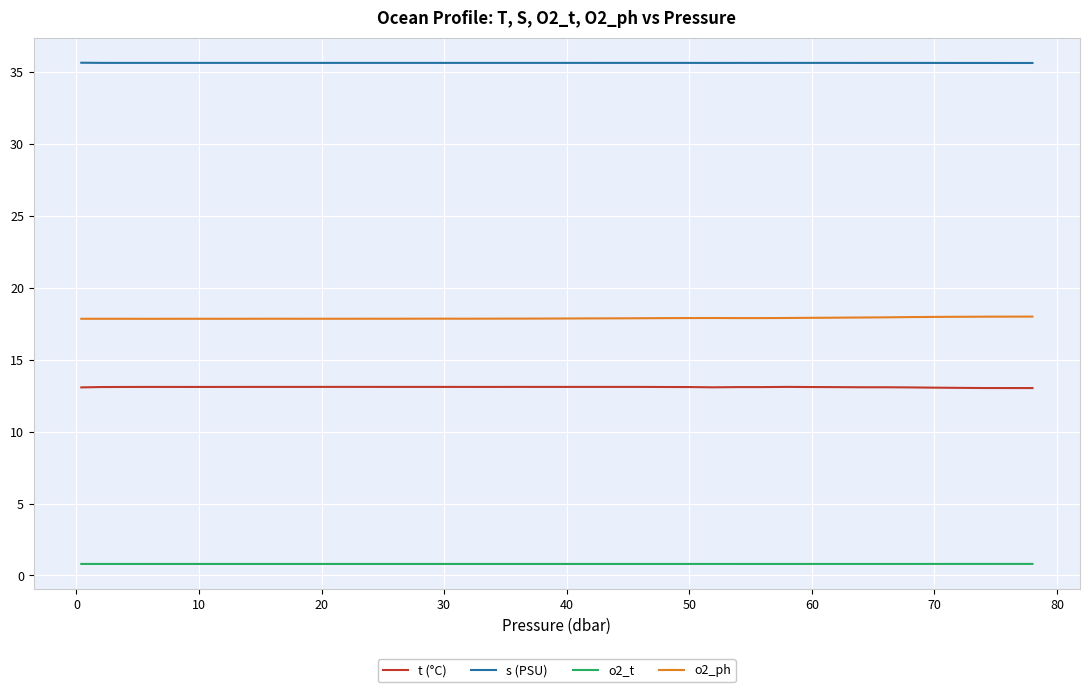

Rank the series by their maximum value, from lowest to highest.

o2_t, t (°C), o2_ph, s (PSU)